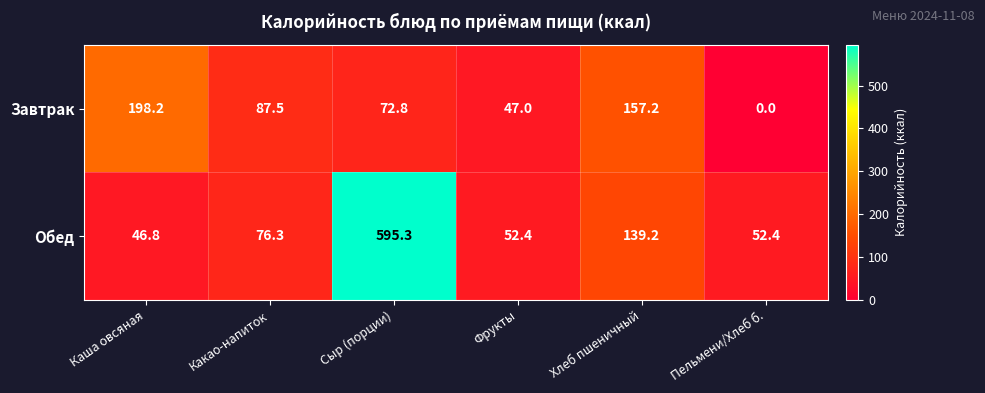

How many positive values does the Завтрак series have?

5